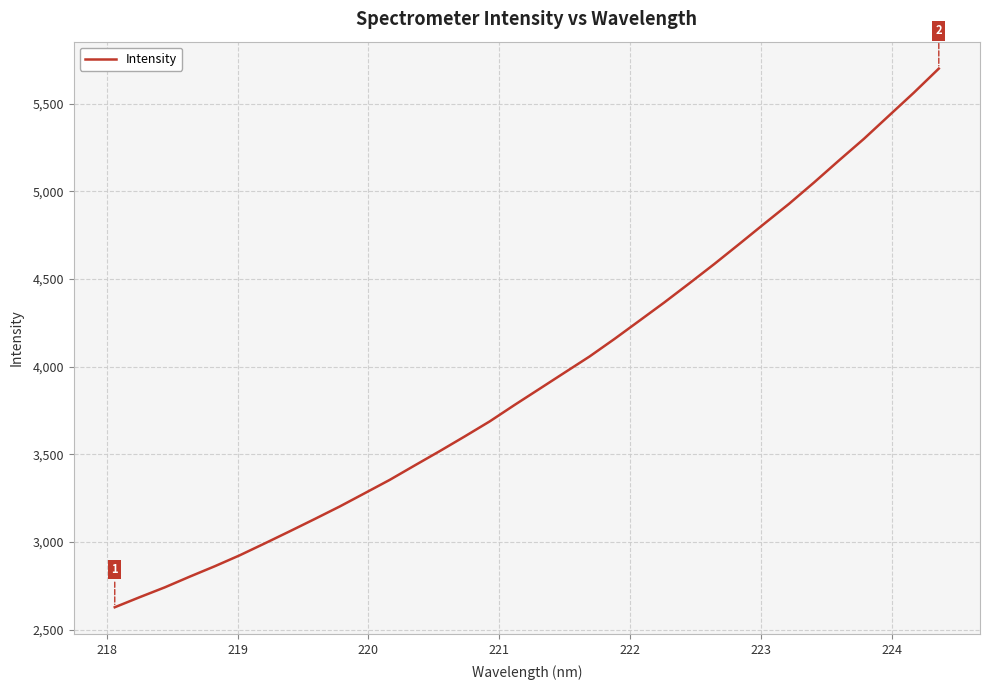

How many categories are shown in the chart?

34